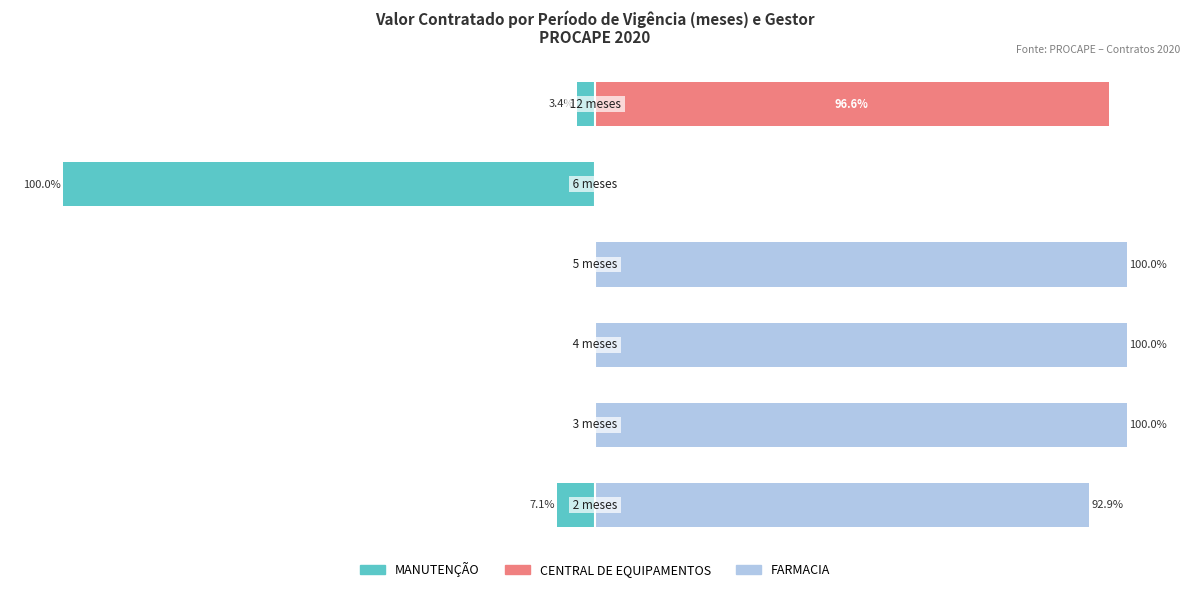

Which series has the largest range (max minus min)?

MANUTENÇÃO